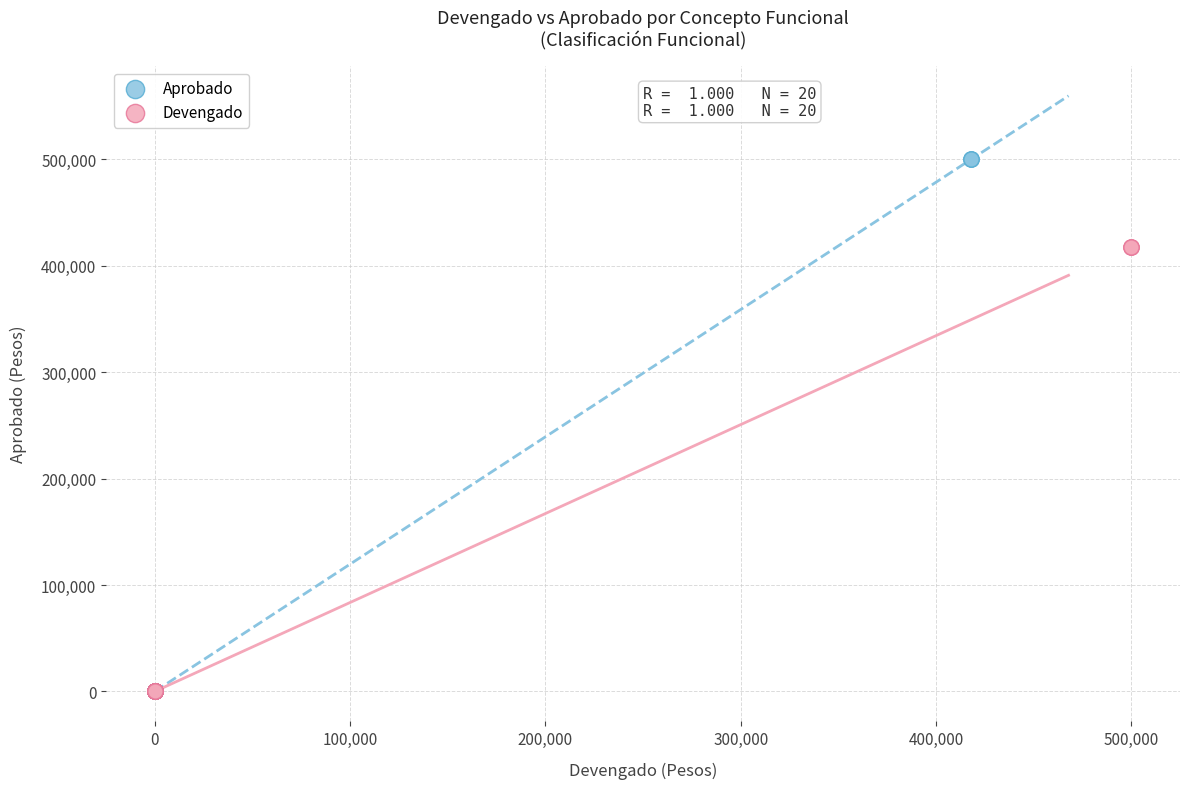

Which series has the widest spread of Y values?

Aprobado